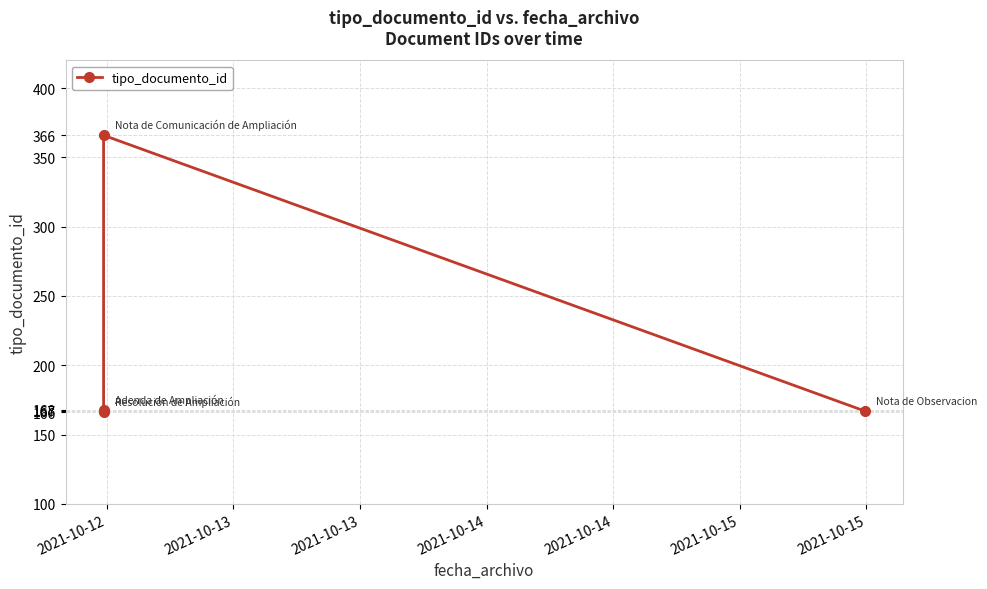

Count the number of categories in the chart.

4